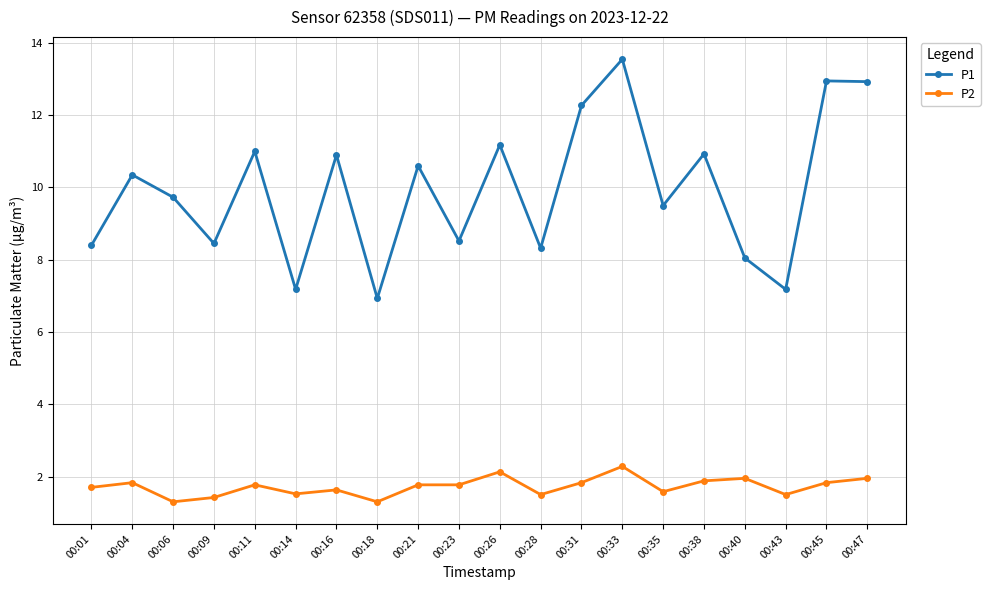

How many interior local valleys does the P1 series have?

7